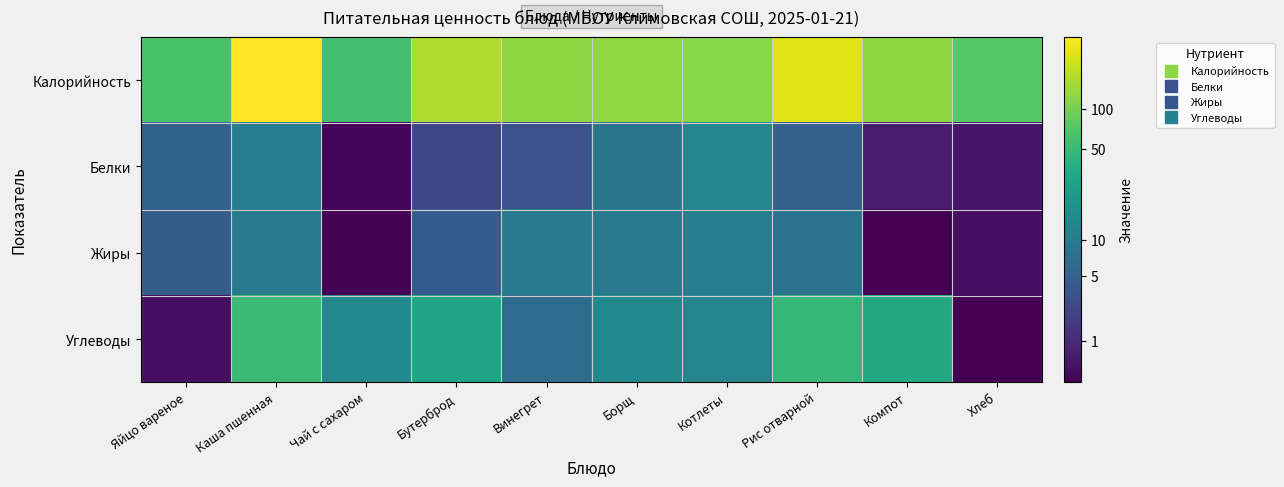

Reading left to right, extract all data points from this chart.

Калорийность: Яйцо вареное=1.8	Каша пшенная=2.5	Чай с сахаром=1.8	Бутерброд=2.2	Винегрет=2.1	Борщ=2.1	Котлеты=2.1	Рис отварной=2.4	Компот=2.1	Хлеб=1.9
Белки: Яйцо вареное=0.8	Каша пшенная=1.1	Чай с сахаром=0.0	Бутерброд=0.5	Винегрет=0.6	Борщ=1.0	Котлеты=1.2	Рис отварной=0.8	Компот=0.2	Хлеб=0.1
Жиры: Яйцо вареное=0.7	Каша пшенная=1.0	Чай с сахаром=0.0	Бутерброд=0.7	Винегрет=1.0	Борщ=1.0	Котлеты=1.1	Рис отварной=1.0	Компот=0.0	Хлеб=0.1
Углеводы: Яйцо вареное=0.1	Каша пшенная=1.7	Чай с сахаром=1.2	Бутерброд=1.5	Винегрет=0.9	Борщ=1.2	Котлеты=1.2	Рис отварной=1.7	Компот=1.5	Хлеб=0.0